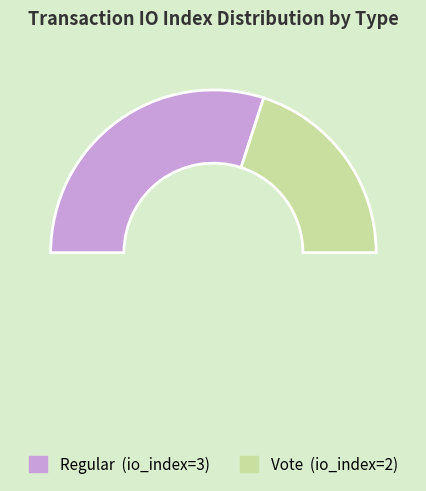

Approximately how many times larger is the value at Vote (io_index=2) compared to Regular (io_index=3)?

0.7